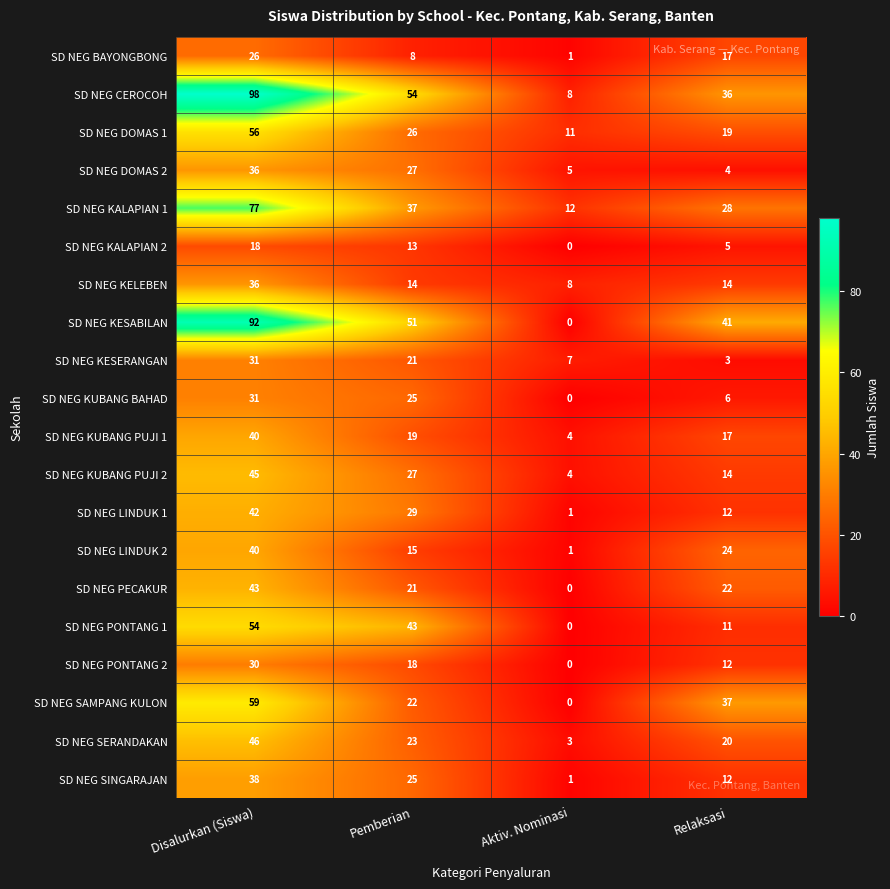

Which series has the largest total across all categories?

SD NEG CEROCOH